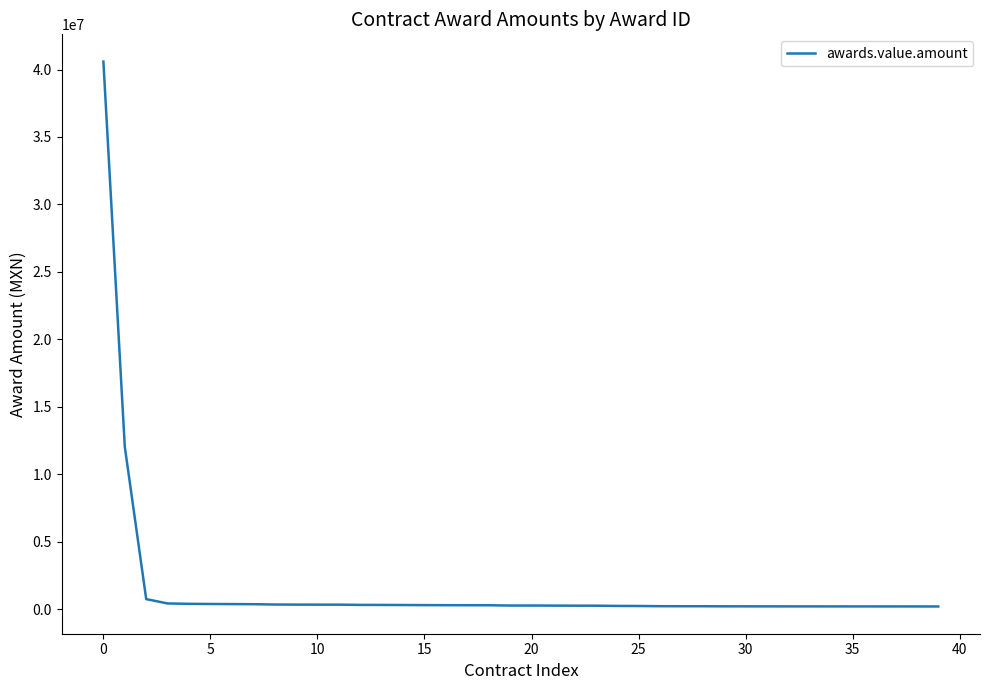

What is the difference between the maximum and minimum values?

40397500.0